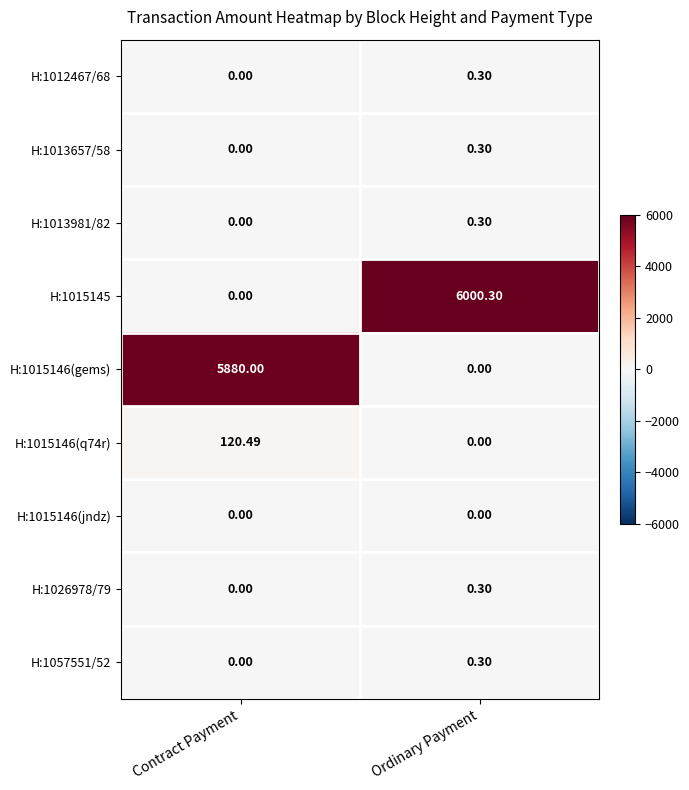

Where is H:1057551/52 nearest to the value 0?

Contract Payment